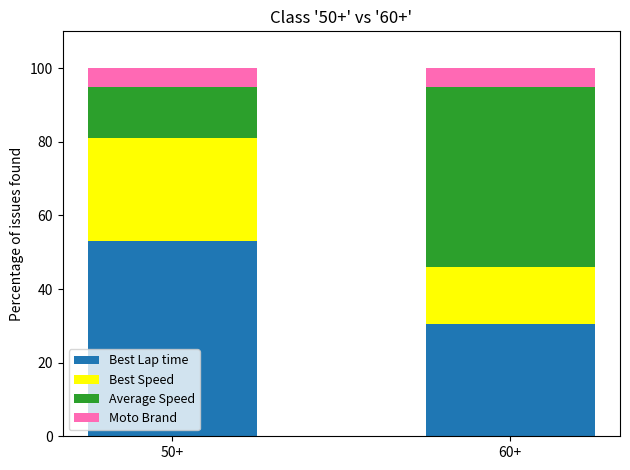

Reading left to right, list the values for the Best Lap time series.

50+=53.0	60+=30.6